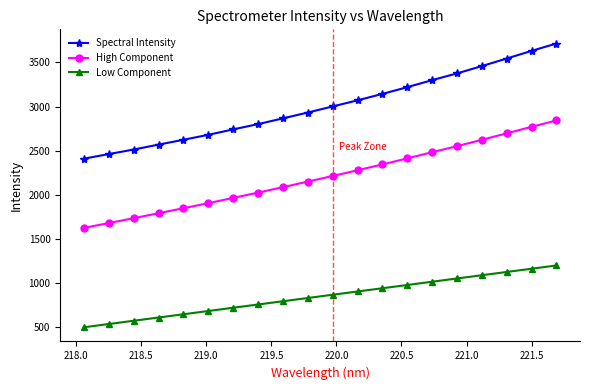

True or false: Low Component and High Component cross at least once.

False